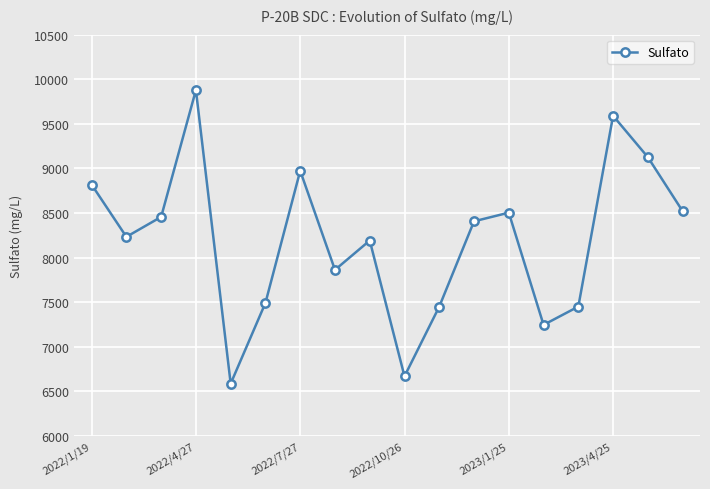

How many points are higher than both their immediate neighbors (excluding endpoints)?

5